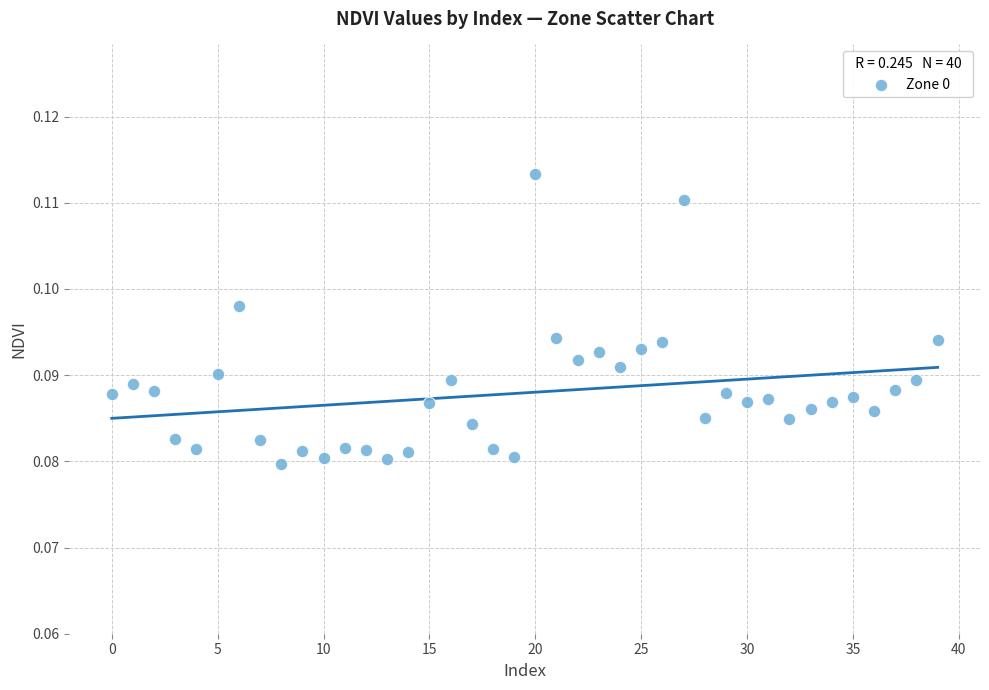

How many data points are displayed?

40